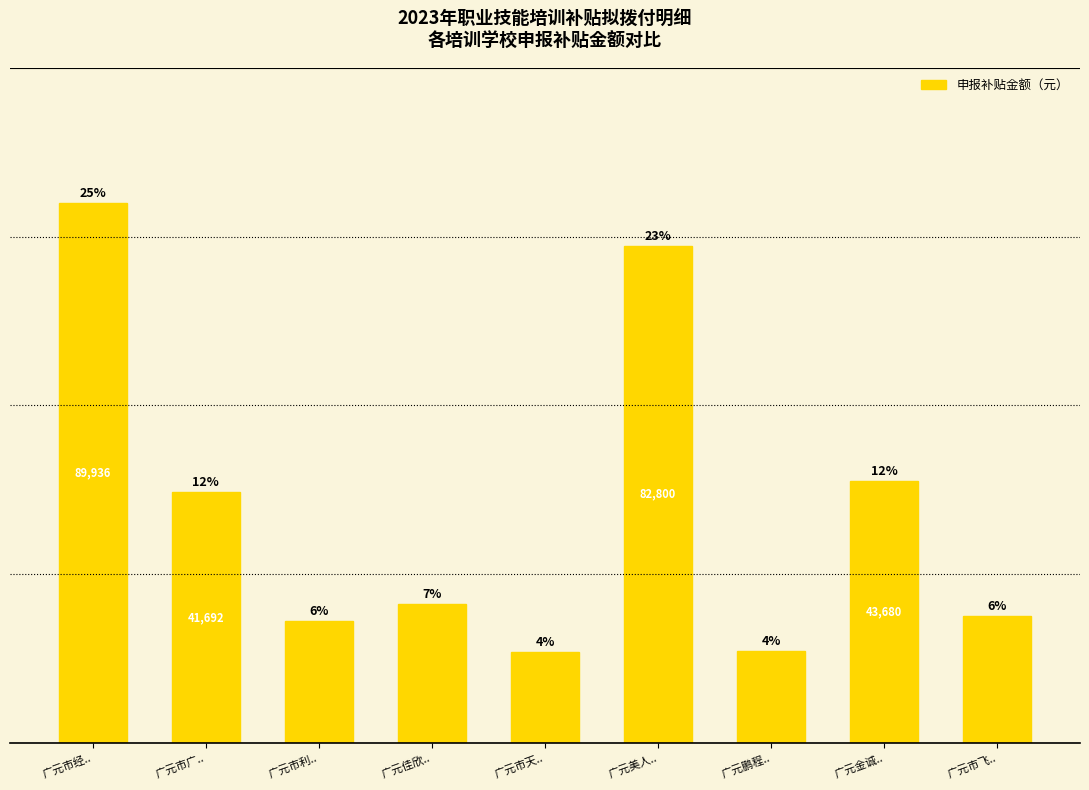

At which label does the data first exceed 23200?

广元市经..